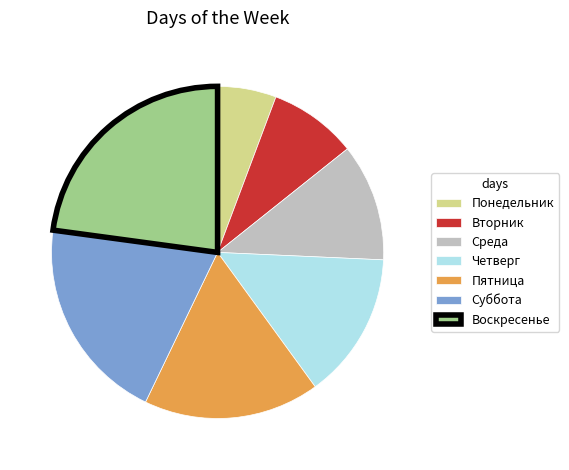

Is the sum of Вторник and Суббота greater than half?

No